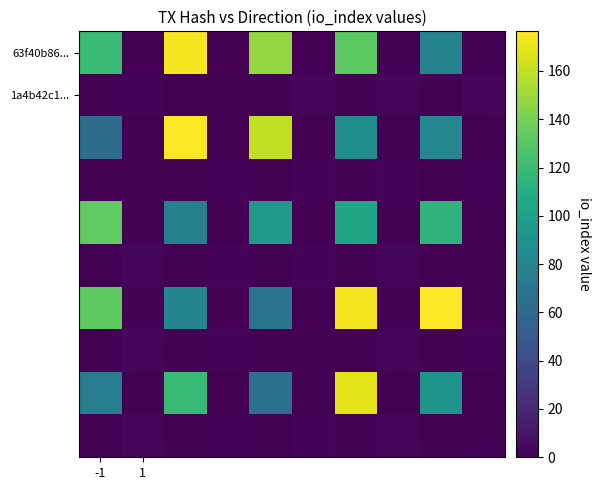

How many categories are shown in the chart?

10